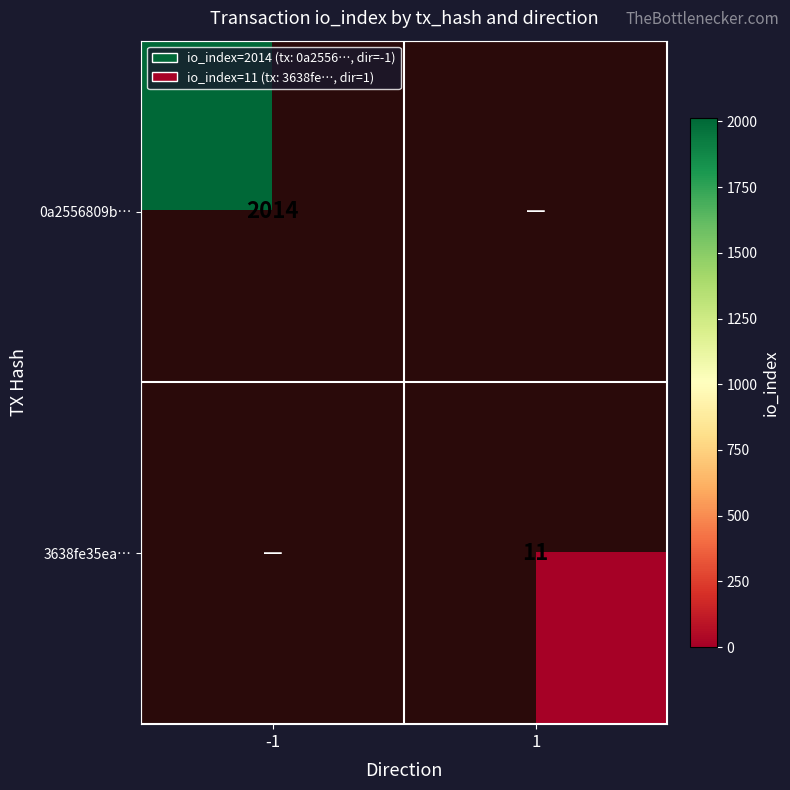

What is the greatest value displayed?

2014.0